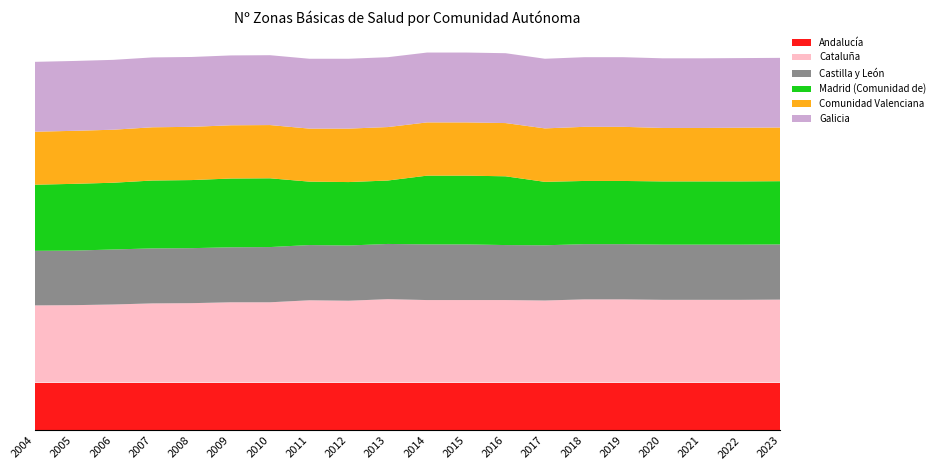

Reading left to right, transcribe all the data shown in this chart.

Andalucía: 216	216	216	216	216	216	216	216	216	216	216	216	216	216	216	216	216	216	216	216
Cataluña: 348	349	352	357	358	362	362	371	369	376	372	372	372	370	375	375	373	373	373	374
Castilla y León: 246	246	248	248	248	248	249	249	249	249	251	251	248	249	249	249	249	249	249	249
Madrid (Comunidad de): 298	301	301	306	307	310	310	286	286	286	310	310	310	286	285	285	285	285	285	285
Comunidad Valenciana: 239	239	239	240	240	240	240	239	241	241	240	240	240	241	244	244	241	241	242	242
Galicia: 315	315	315	315	315	315	315	315	315	315	315	315	315	314	314	314	314	314	314	314